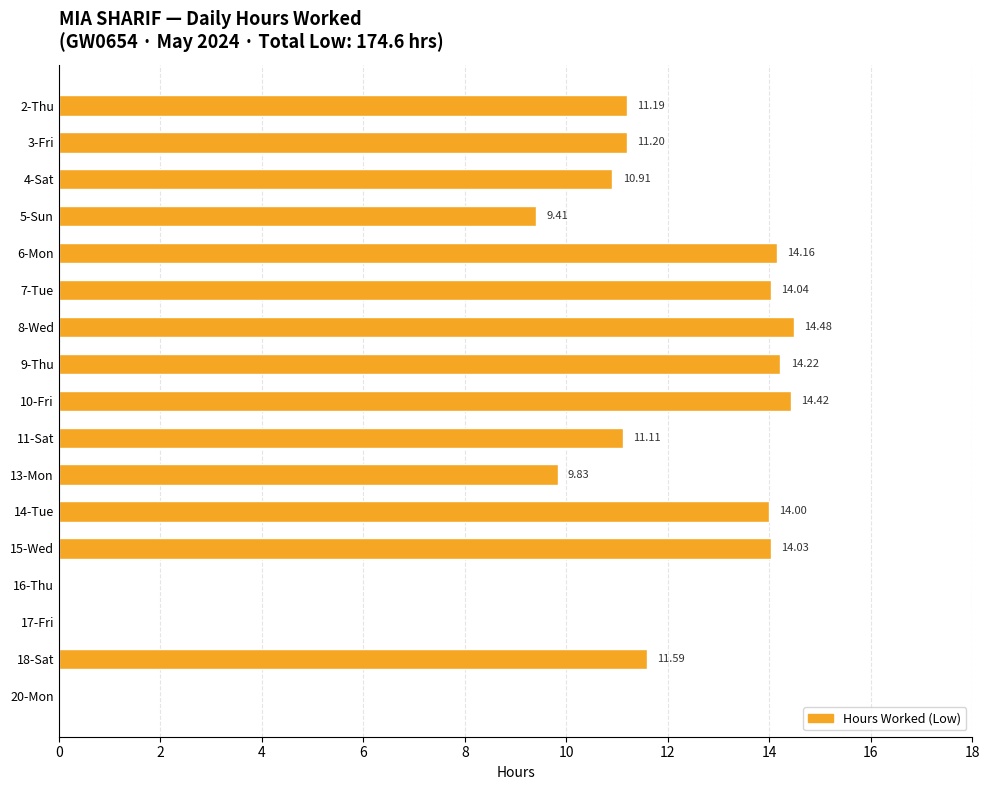

What is the sum of the values at 15-Wed and 5-Sun?

23.4